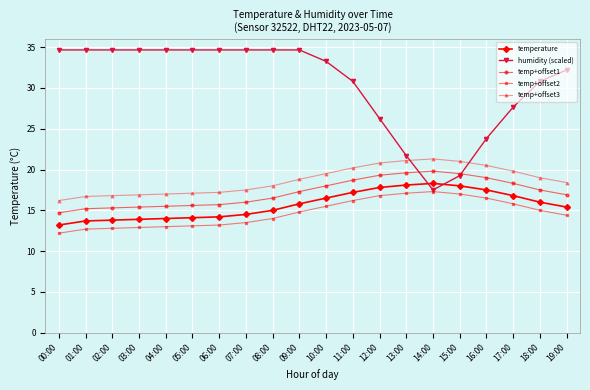

What is the value of the temp+offset3 point at the 5th from the left?

17.0